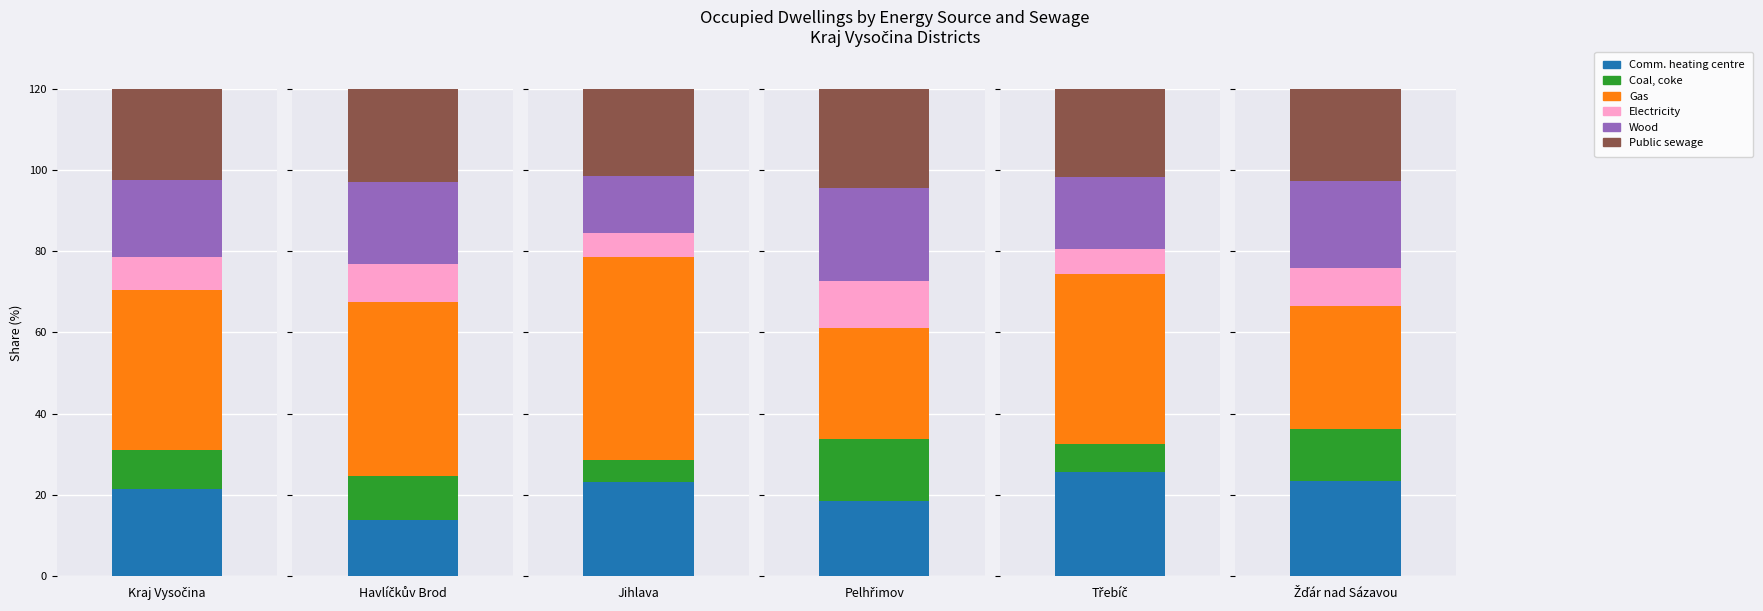

At which label does Electricity first exceed 9?

Havlíčkův Brod